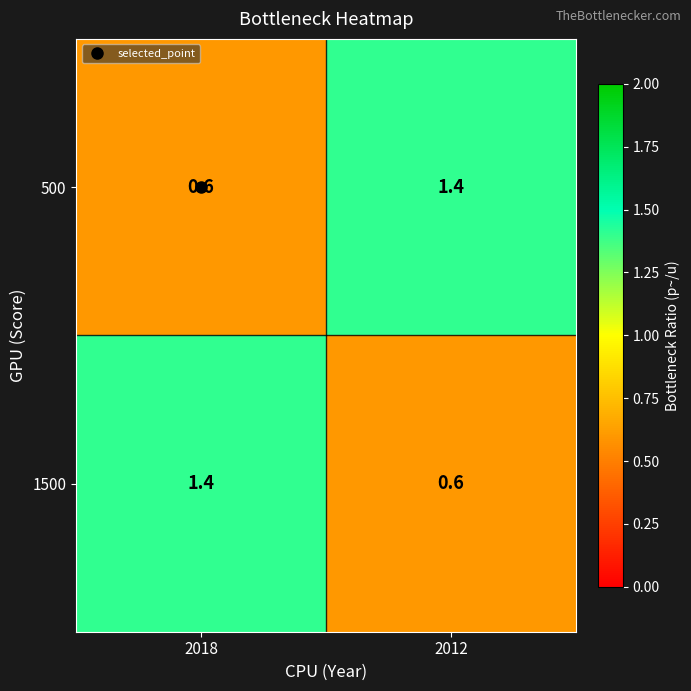

Which category has the lowest value in the 500 series?

2018